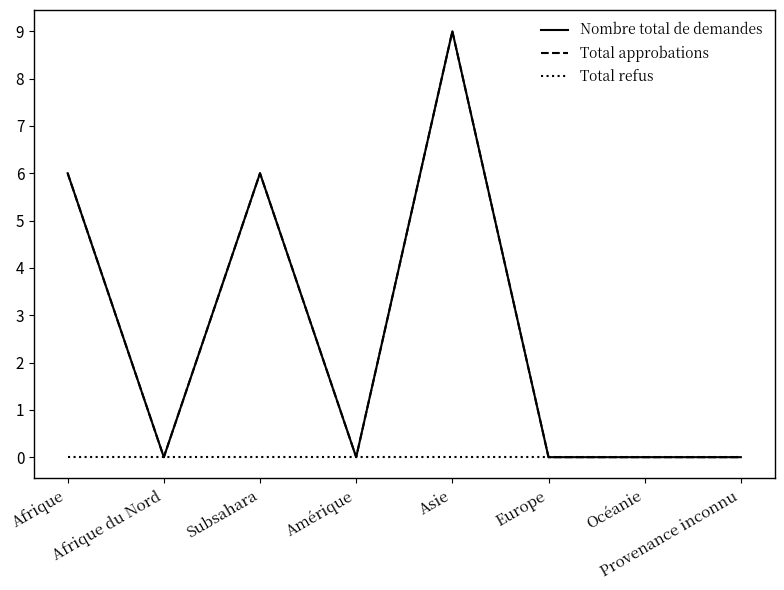

True or false: Nombre total de demandes has more than 1 points higher than both neighbors.

True